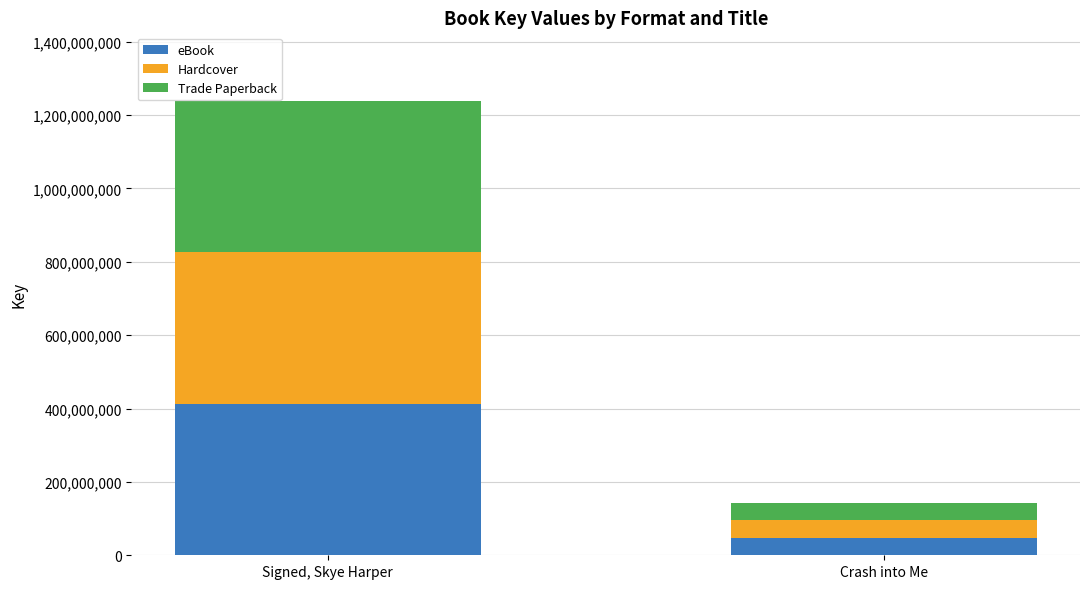

What is the difference between the maximum and minimum values in the eBook series?

365312072